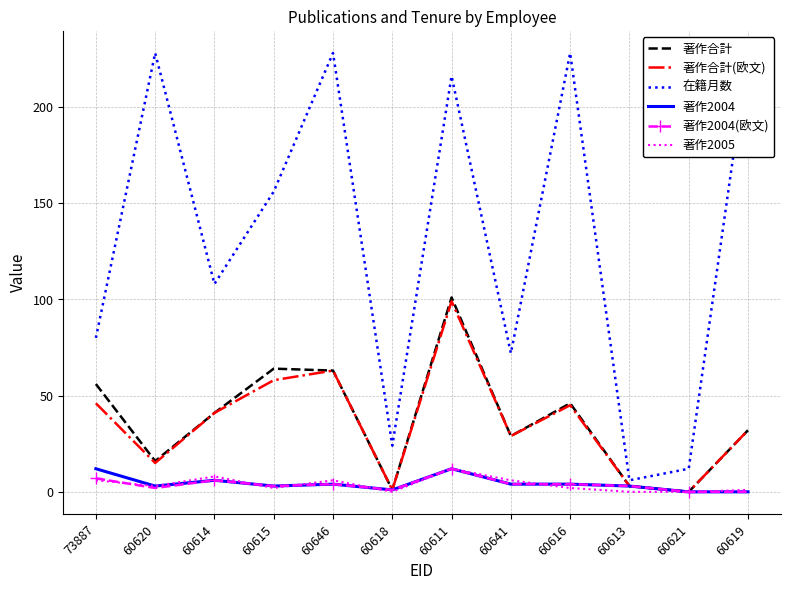

At which label does 著作合計(欧文) reach its peak?

60611